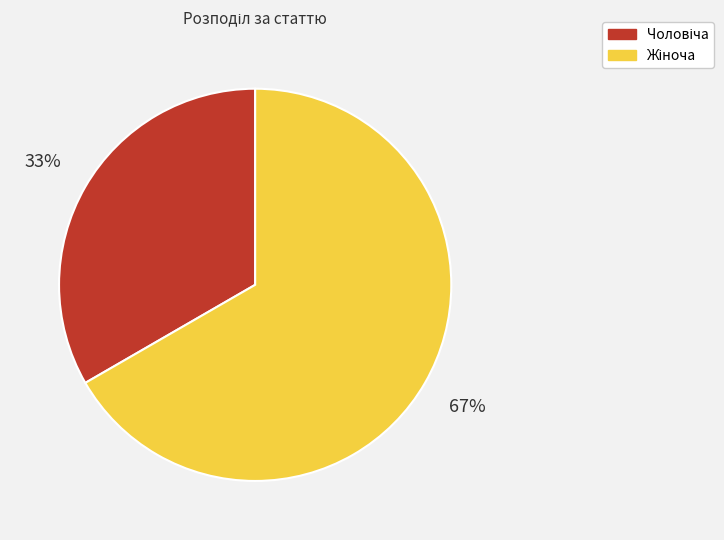

To the nearest percent, what is the average slice percentage?

50%